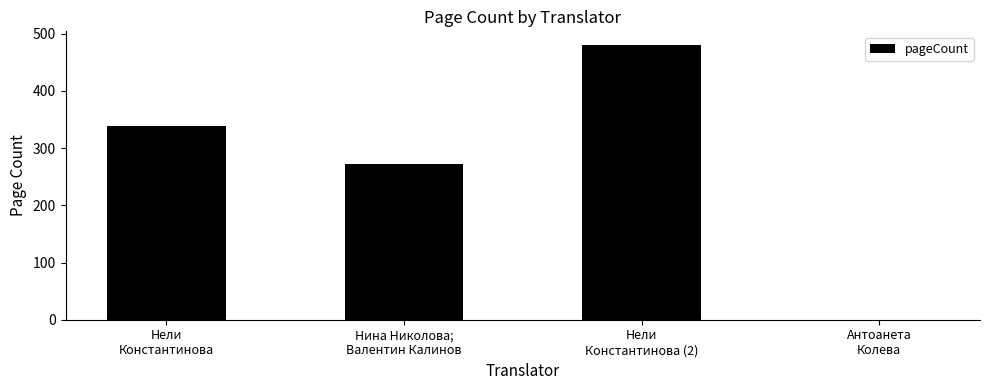

Reading left to right, transcribe all the data shown in this chart.

338	272	480	0